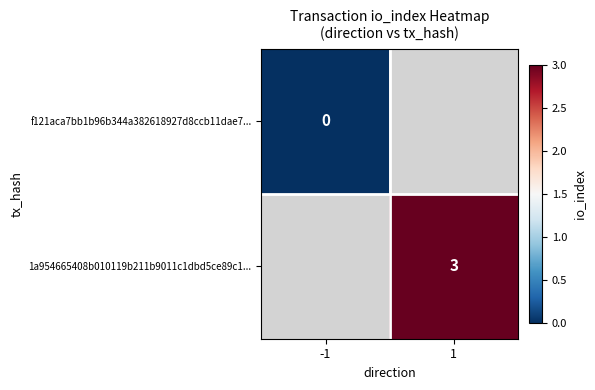

The 1a954665408b010119b211b9011c1dbd5ce89c1... series shows 3 at 1. True or false?

True